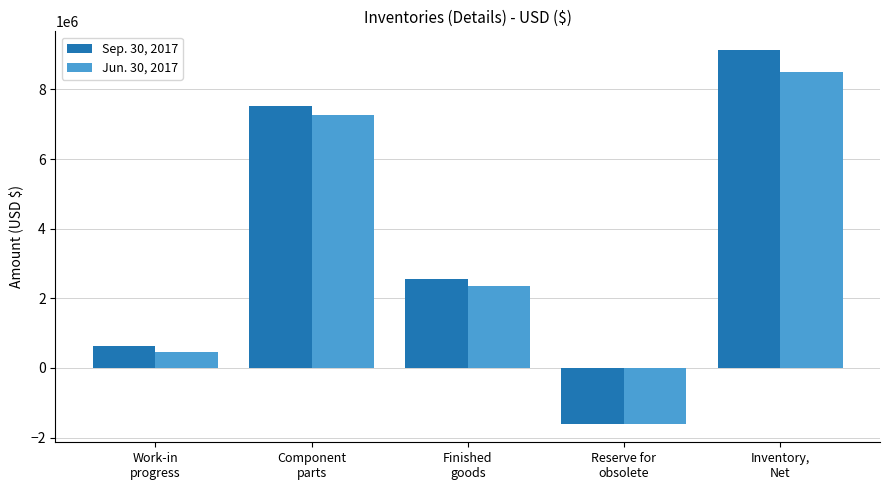

What is the value of the Sep. 30, 2017 bar at the 3rd from the left?

2570120